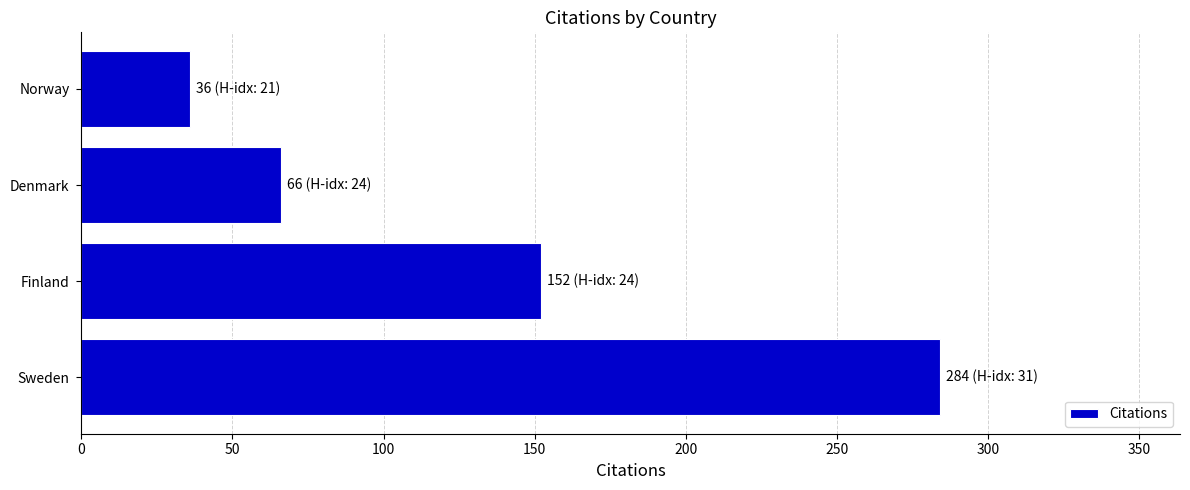

What is the difference between the second highest and minimum values?

116